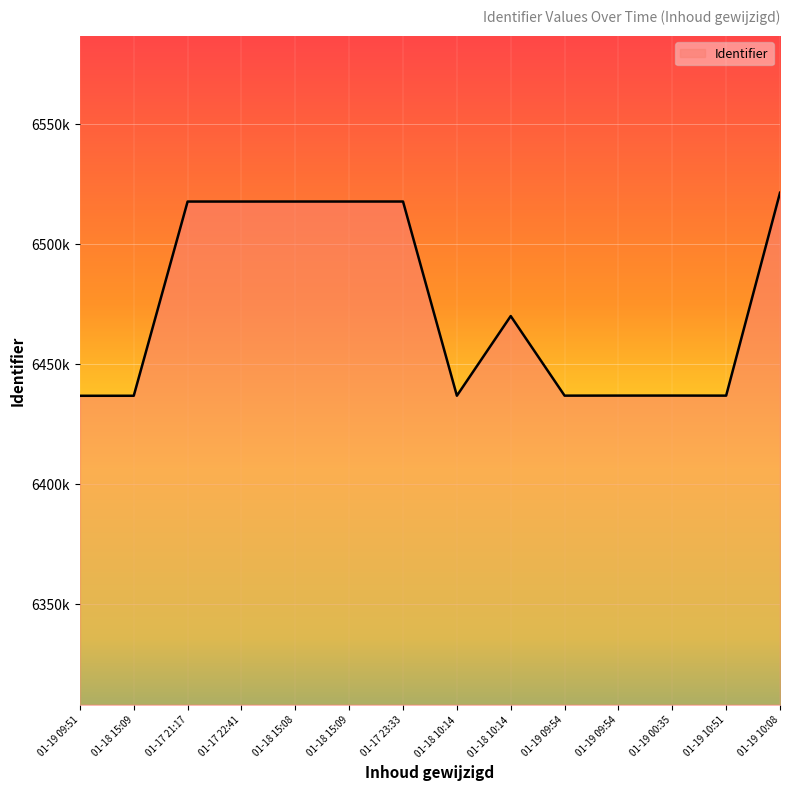

Is this an area chart (filled region under the line)?

Yes